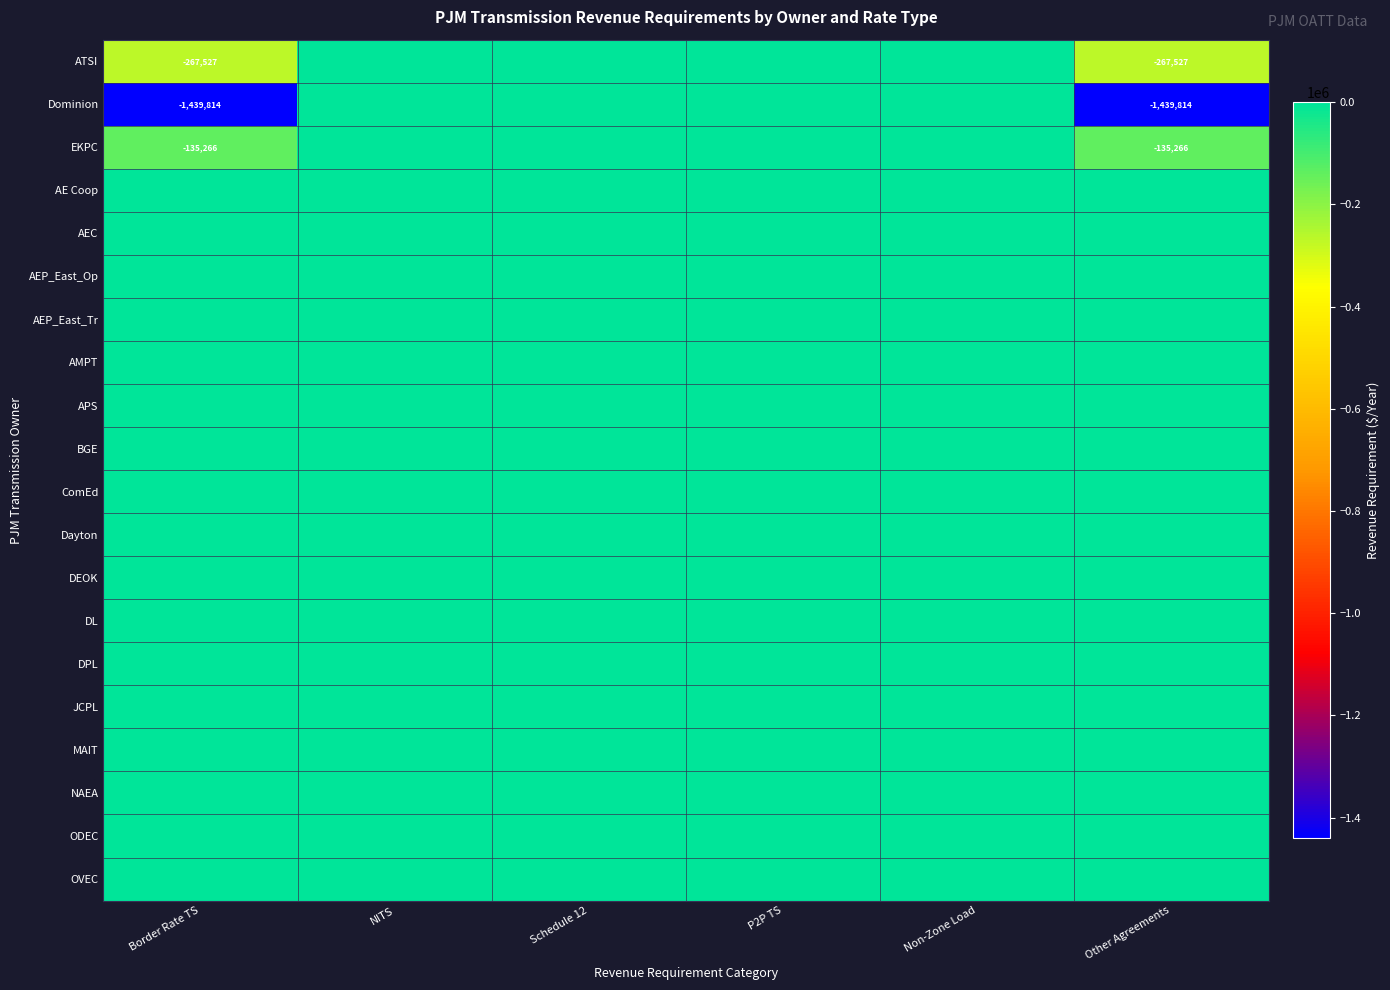

Between Border Rate TS and Schedule 12, which series saw the biggest shift?

Dominion